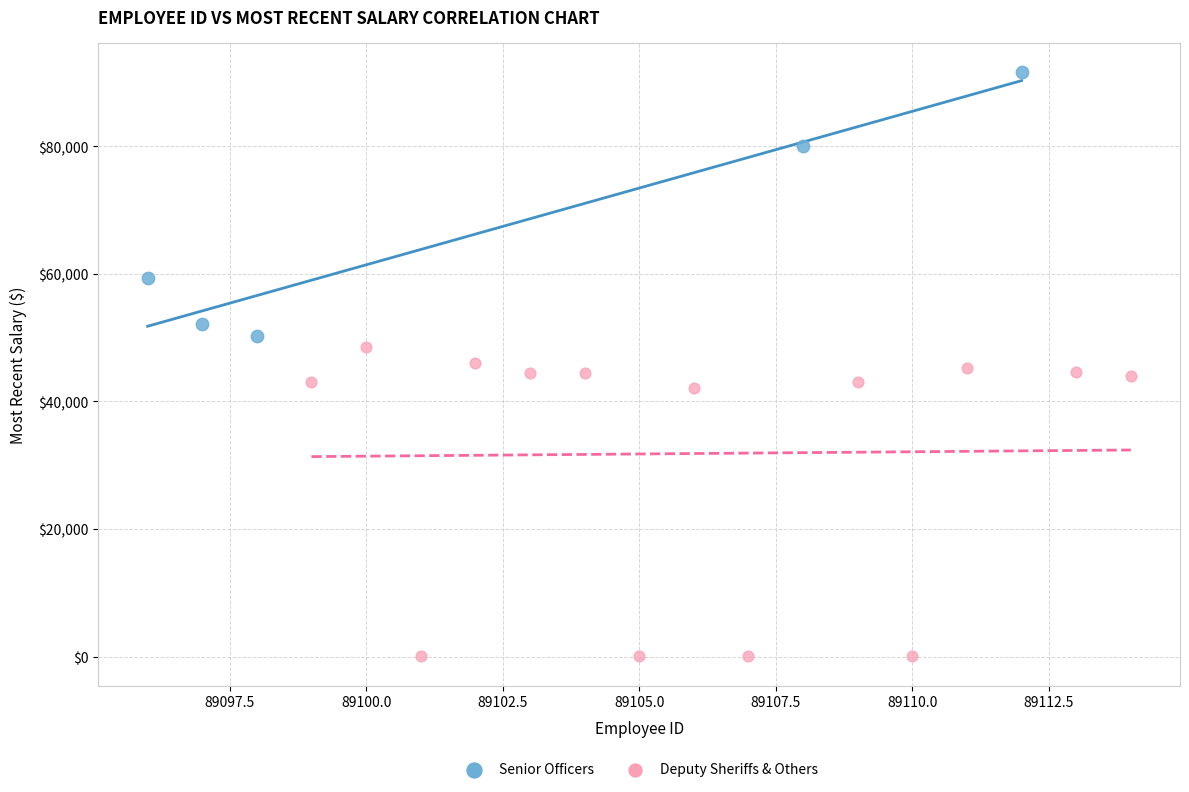

Which series has the largest Y range (max minus min)?

Deputy Sheriffs & Others